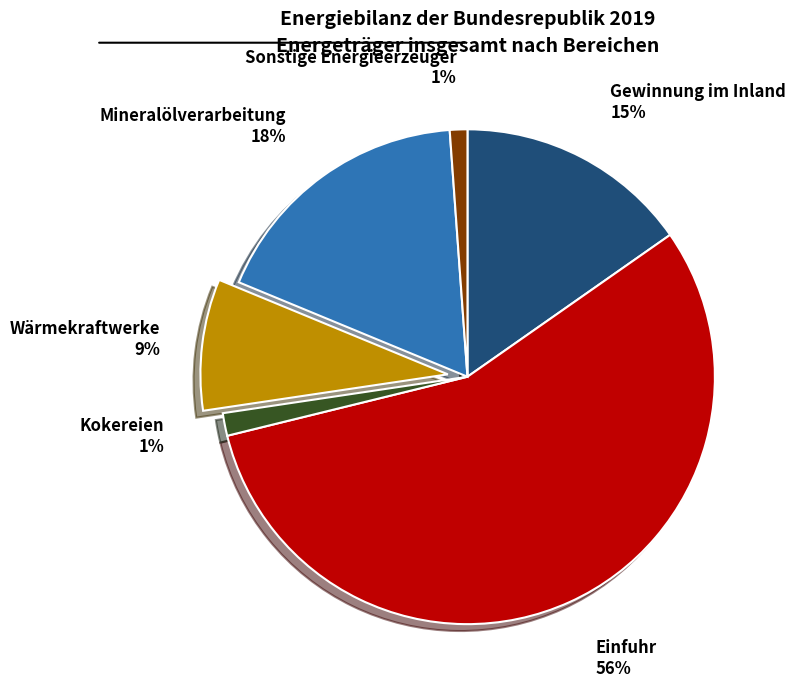

What is the largest slice in the pie chart?

Einfuhr